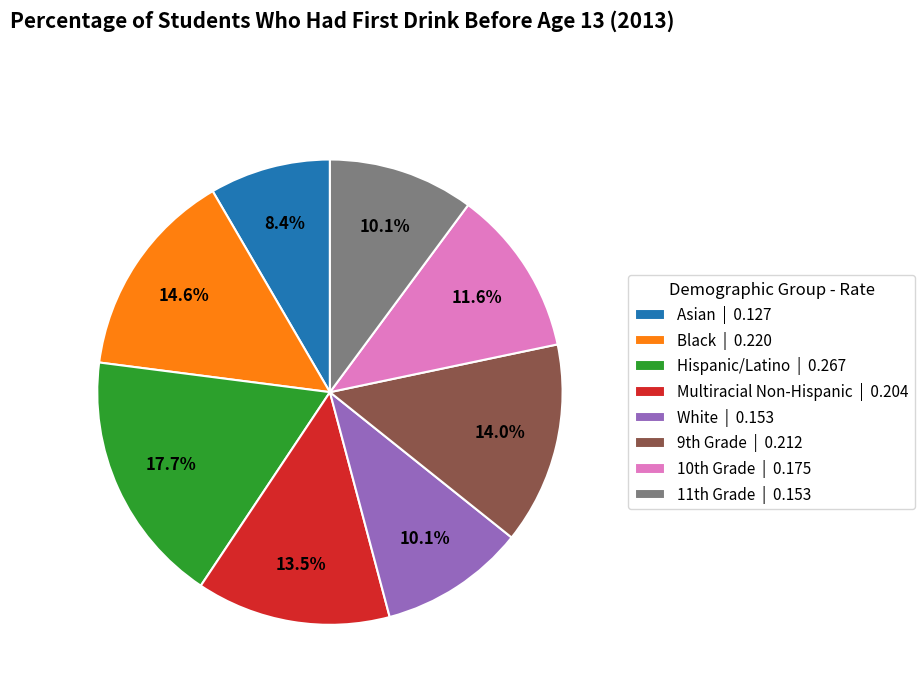

Is there any slice that represents more than half of the pie?

No